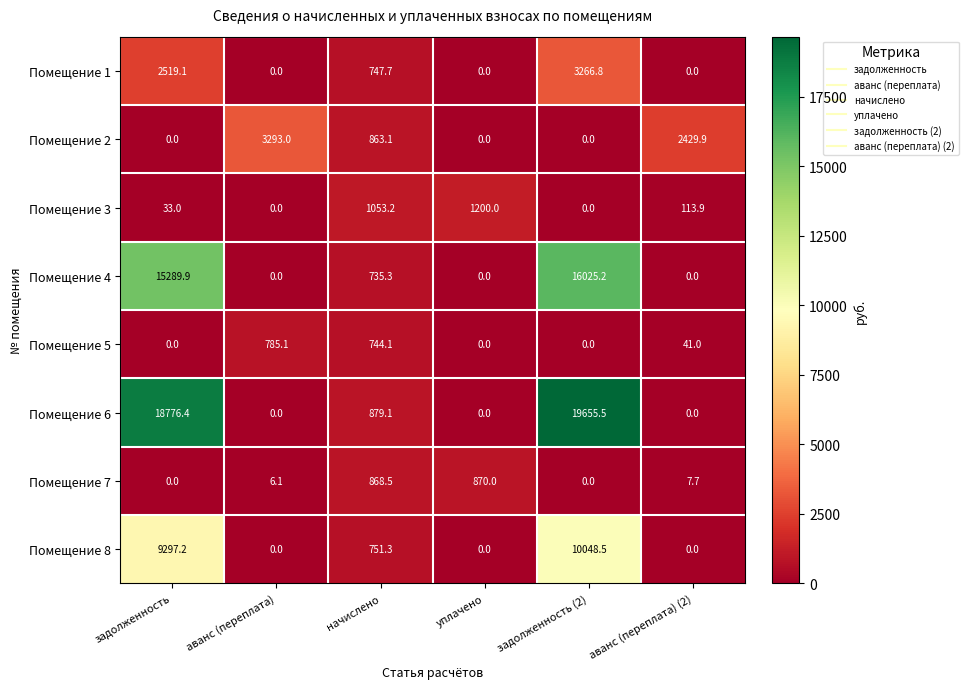

At how many categories does at least one series exceed 2771?

3